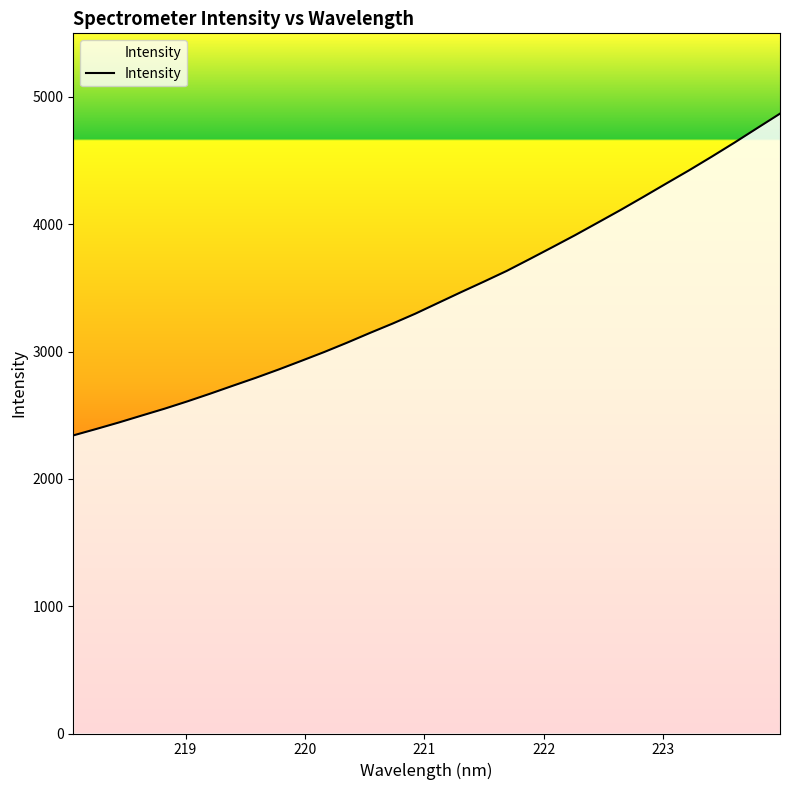

What is the minimum value shown in the chart?

2341.6